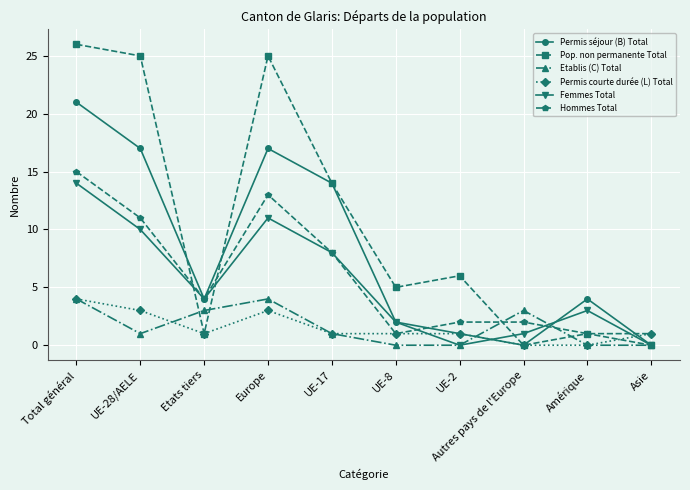

Is it true that Pop. non permanente Total equals 34 at UE-28/AELE?

False